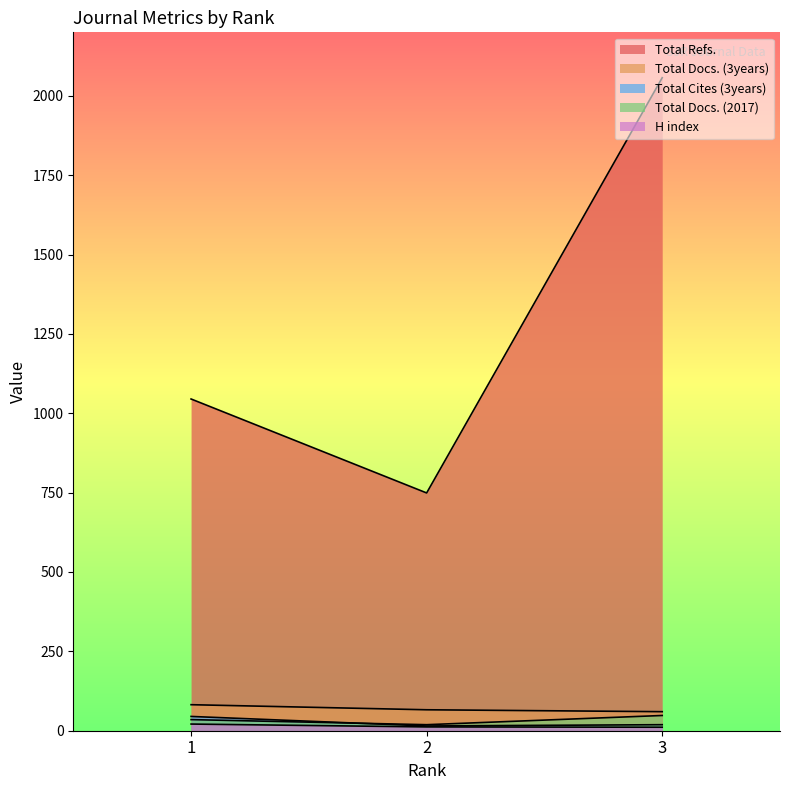

What is the difference between the maximum and minimum values in the Total Cites (3years) series?

30